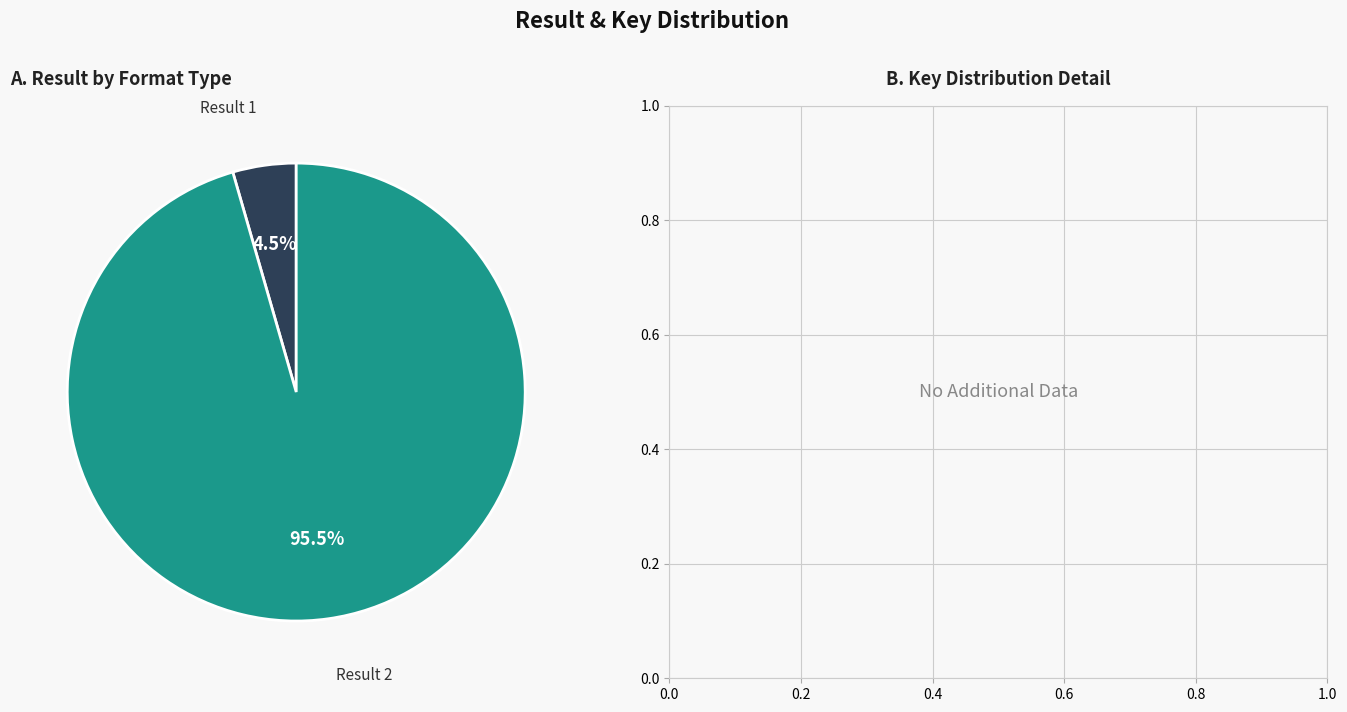

Does any single category account for the majority?

Yes